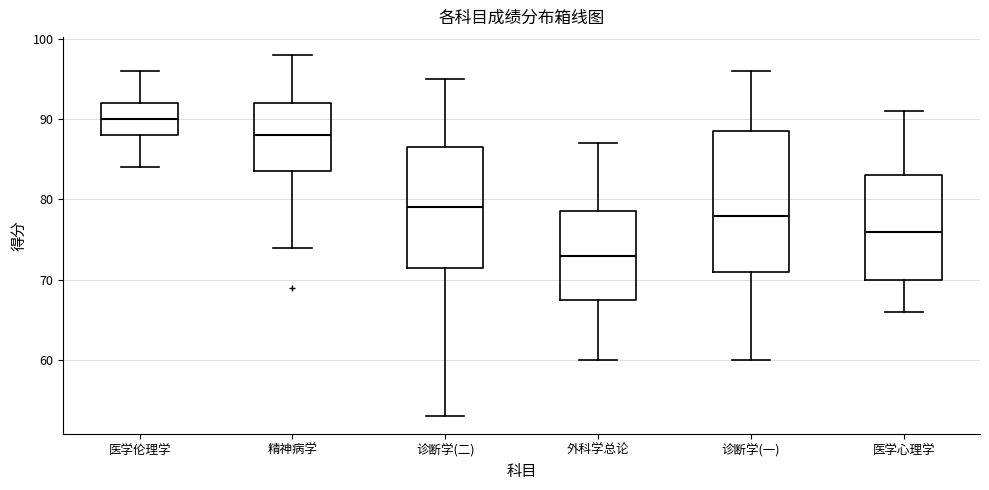

Which box is the tallest, from its lower edge to its upper edge?

诊断学(一)